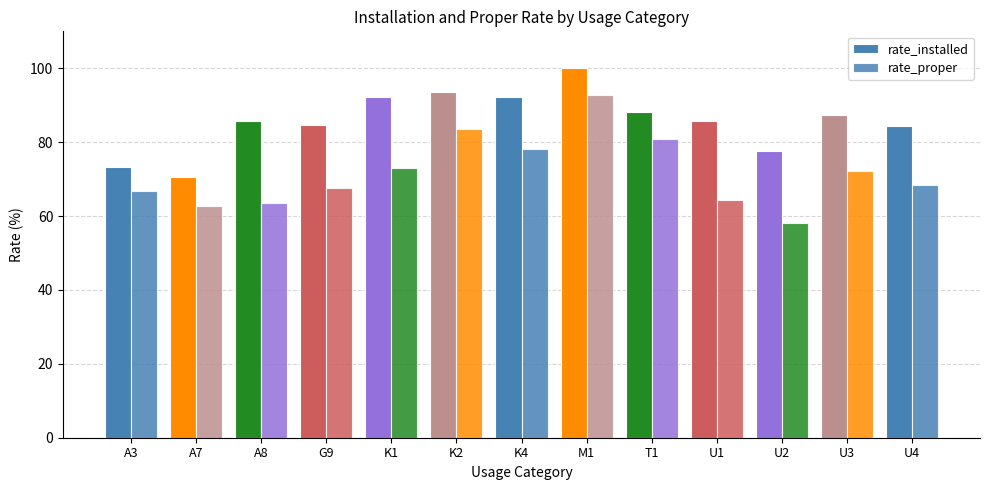

What is the label of the 1st bar from the right?

U4